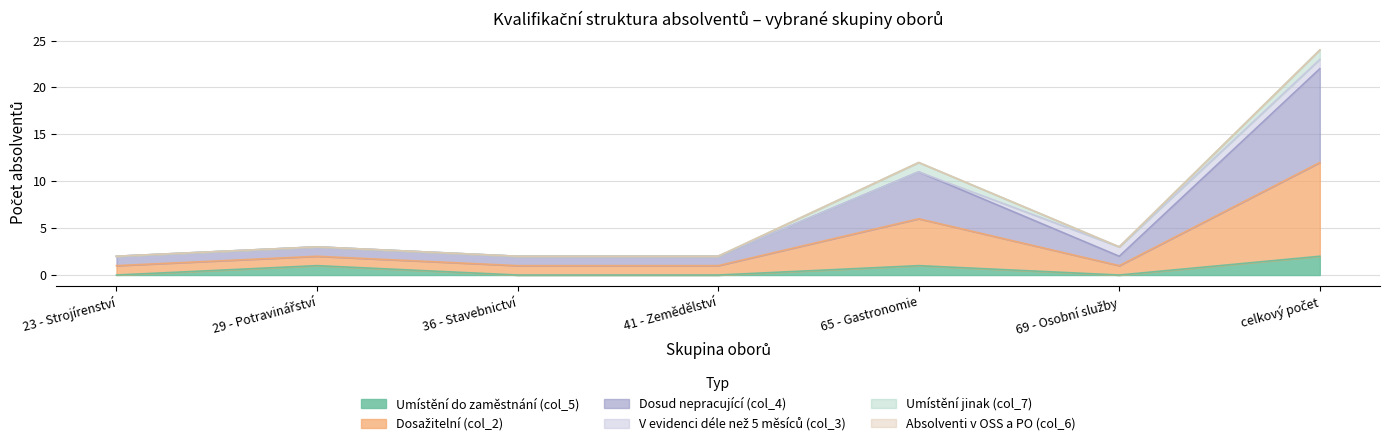

How many lines are shown in the chart?

6